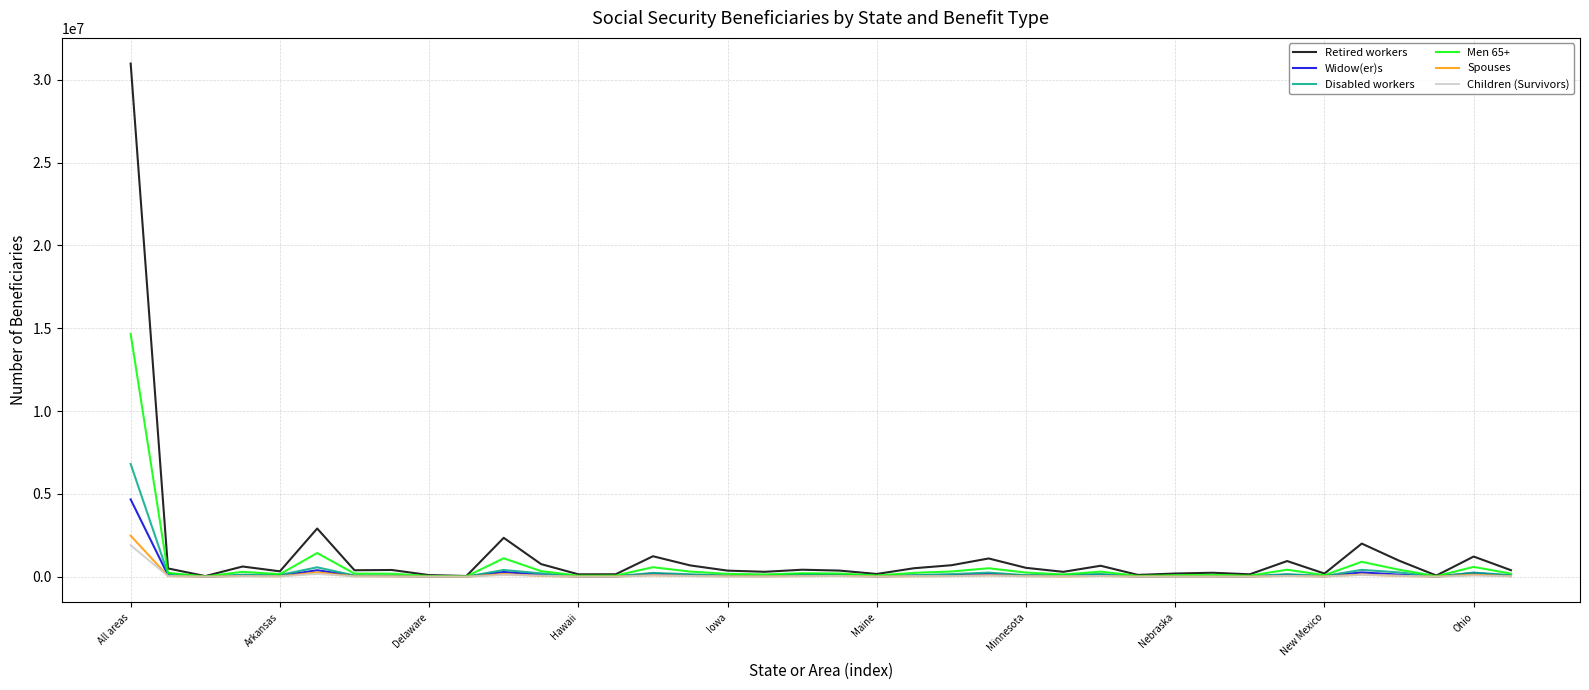

Which series has the largest range (max minus min)?

Retired workers